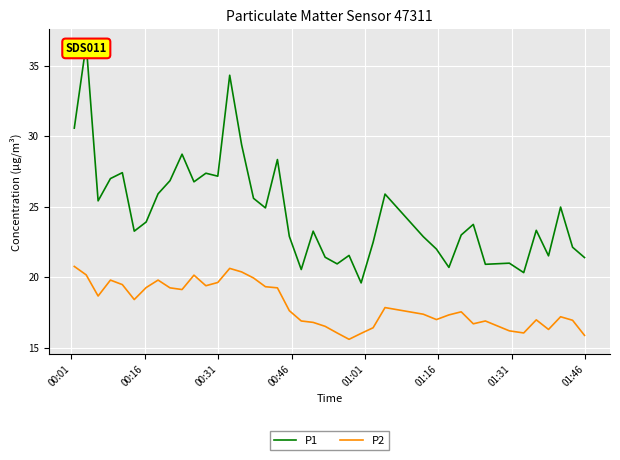

What is the value of the P2 point at the 32nd from the left?

16.7